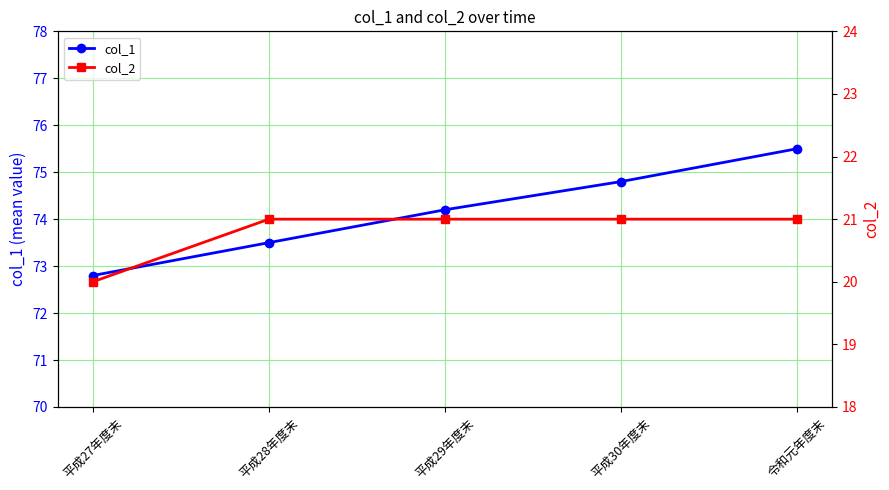

The col_1 series shows 72.8 at 平成27年度末. True or false?

True